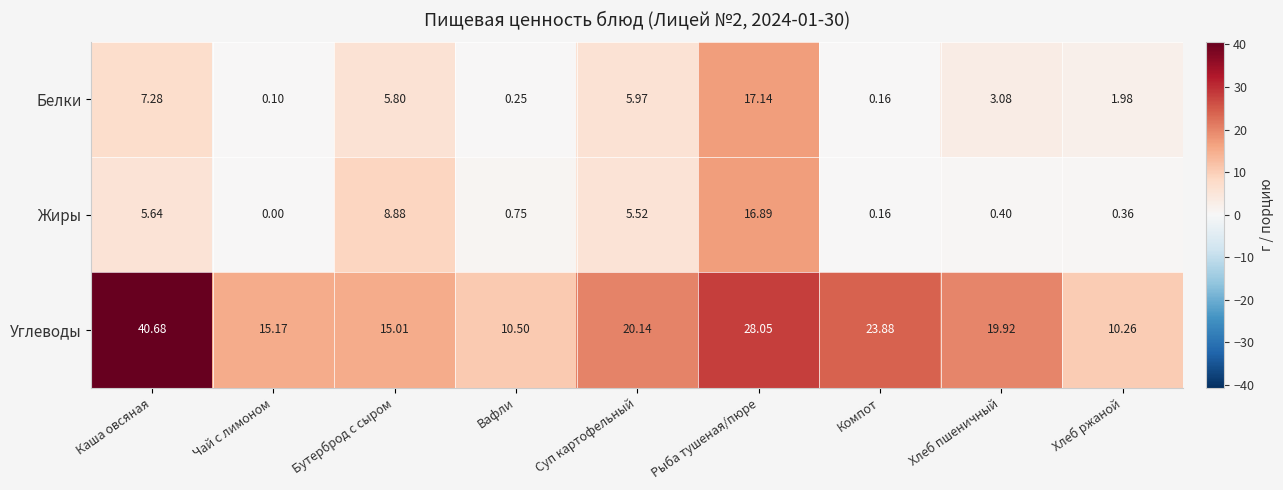

At which category is the sum across all series the highest?

Рыба тушеная/пюре